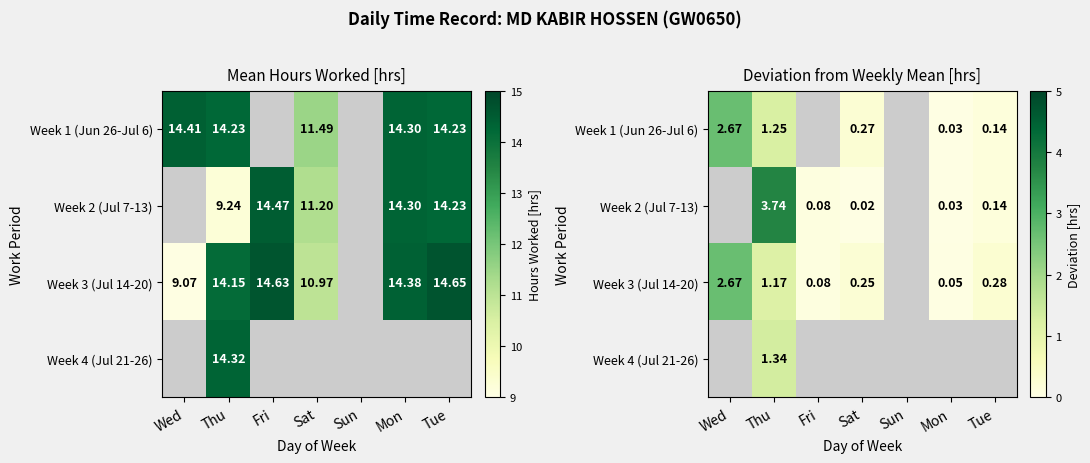

What is the sum of the Week 2 (Jul 7-13) values at Fri and Sun?

0.1